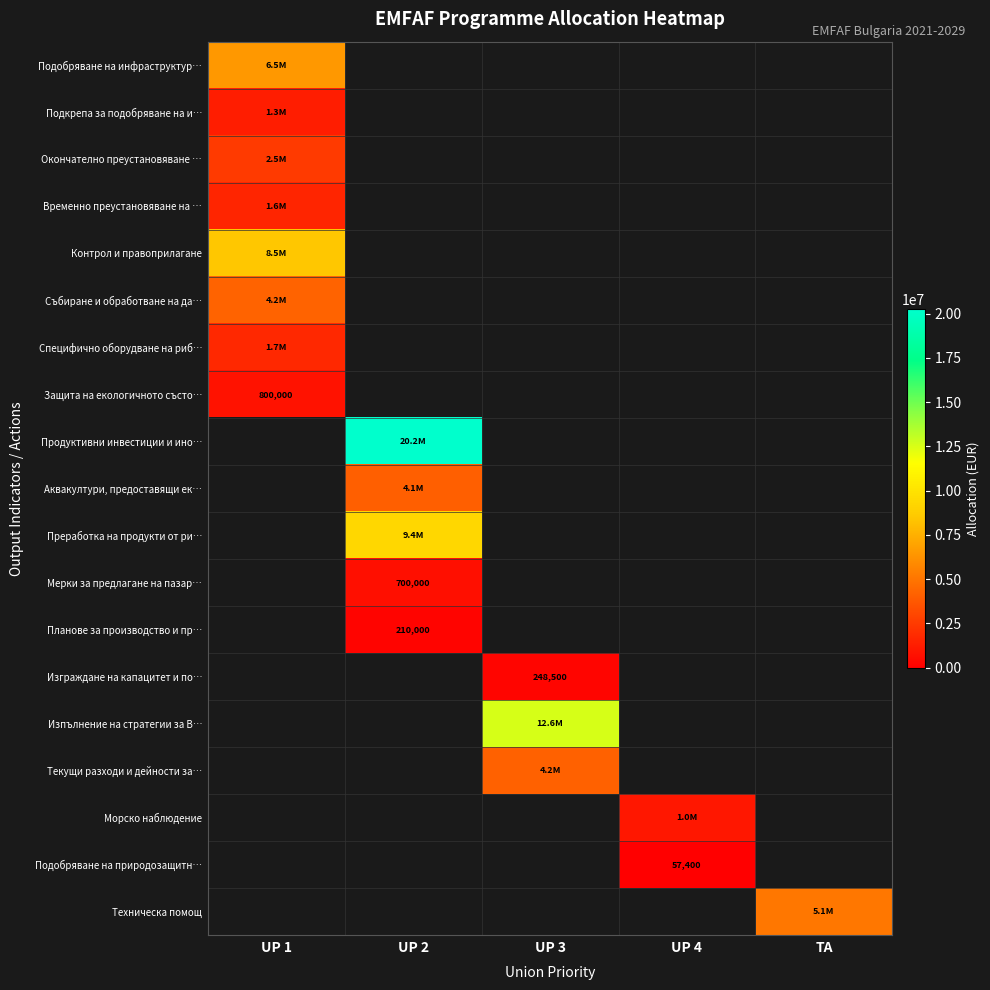

What is the minimum value shown in the chart?

57400.0